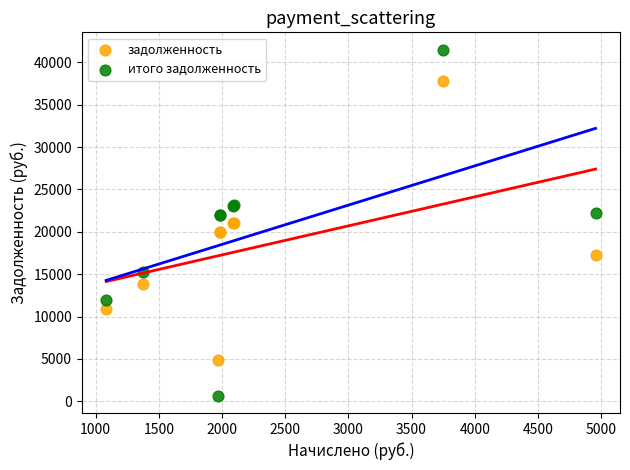

Which series has the largest Y range (max minus min)?

итого задолженность